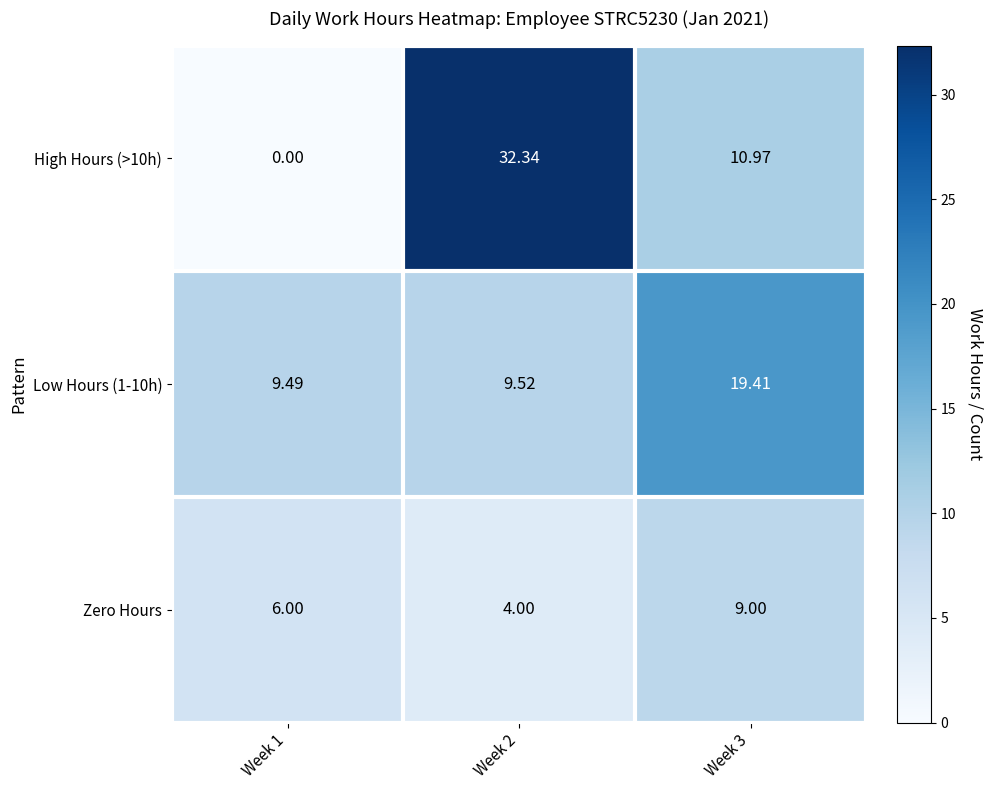

How many data points does each series have?

3